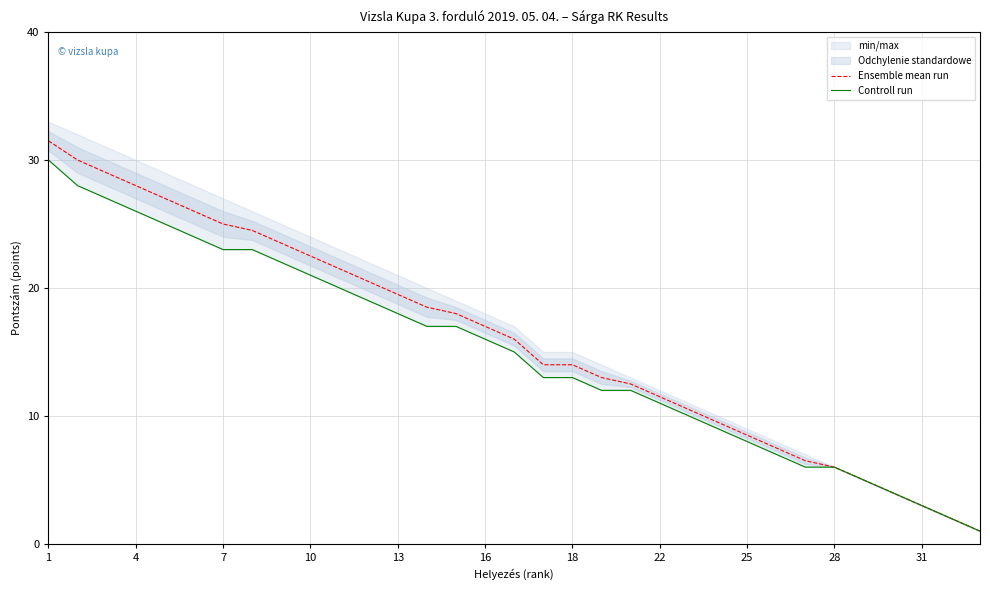

The value of Ensemble mean run at 1 is 31.5. True or false?

True